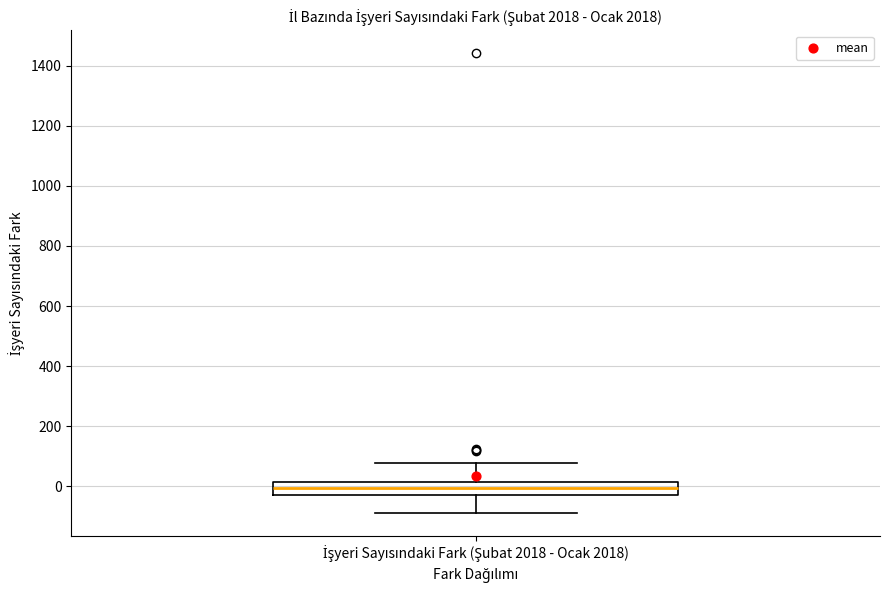

Where does the median line of the box for İşyeri Sayısındaki Fark (Şubat 2018 - Ocak 2018) sit on the y-axis? The values are not printed on the chart, so give them approximately, as read against the axis.

0